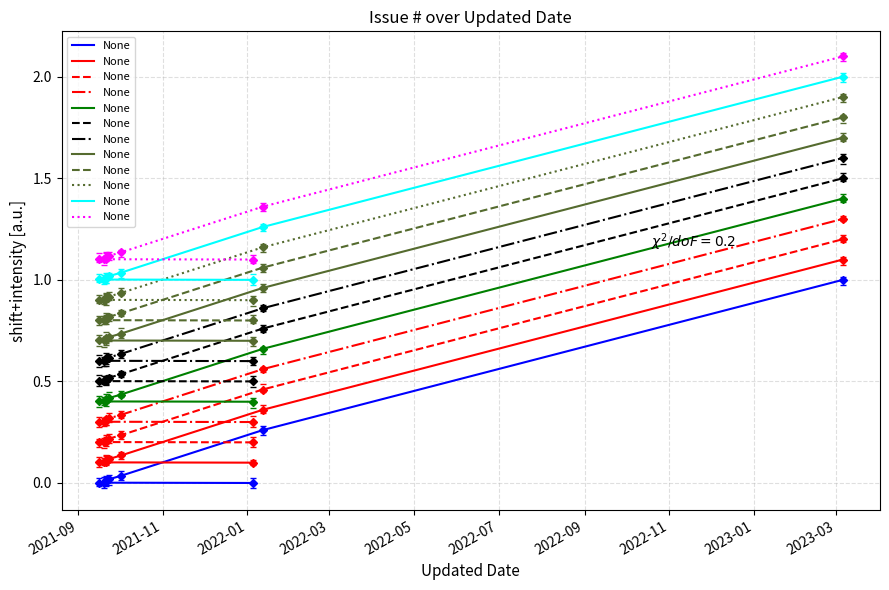

What is the value of the 2nd point from the left?

1.1